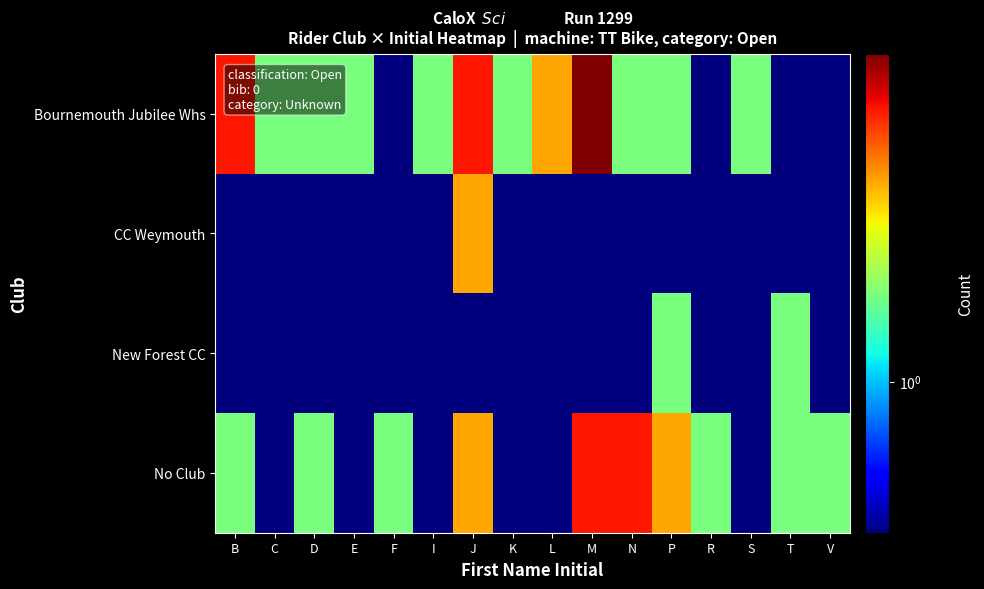

How many distinct data groups are displayed?

4